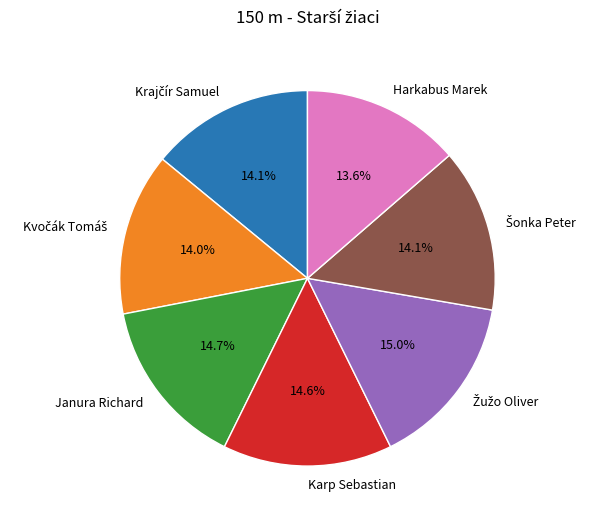

Does Karp Sebastian account for over 50% of the chart?

No